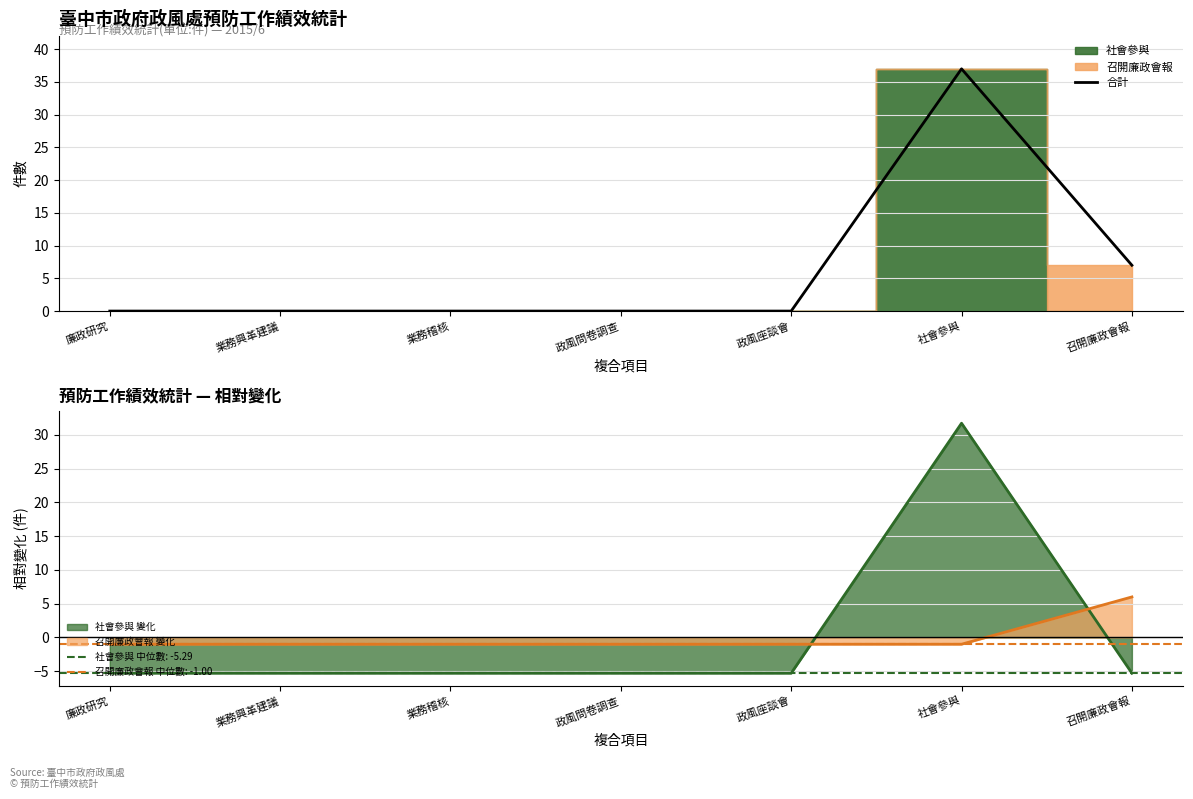

What position from the right is 業務稽核?

5